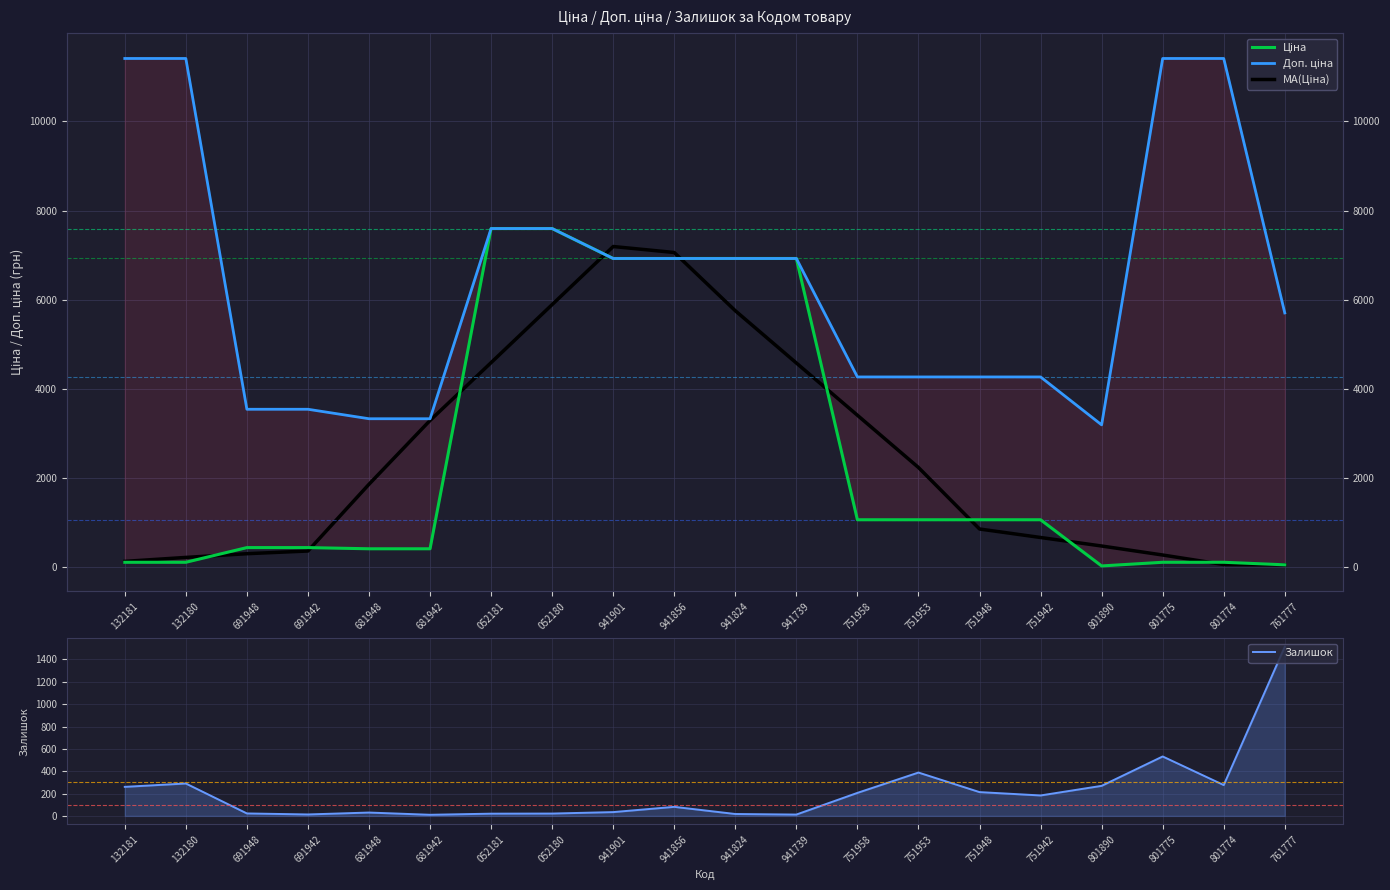

What is the average value of the MA(Ціна) series?

2465.8